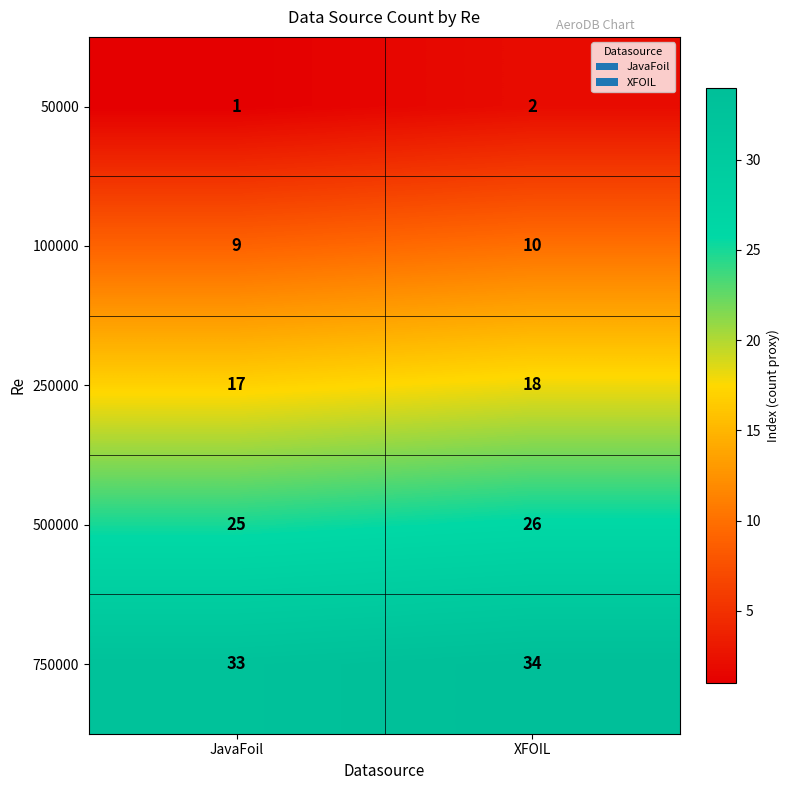

The 100000 series shows 2 at JavaFoil. True or false?

False